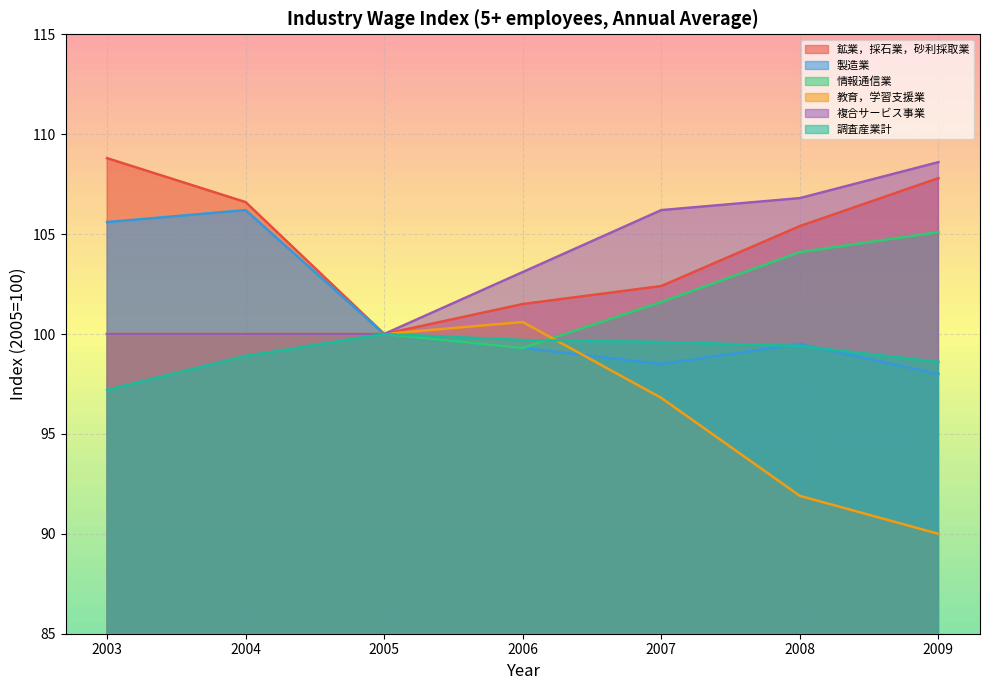

What is the maximum value for 情報通信業?

105.1